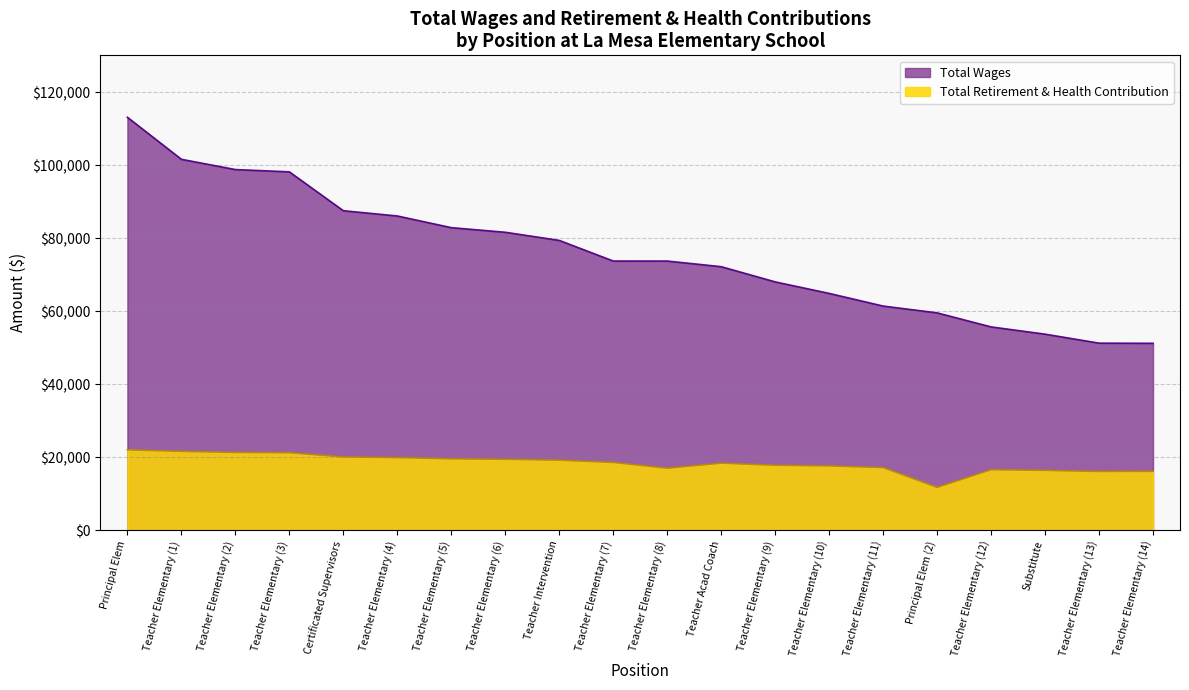

What is the approximate value of Total Wages at Teacher Elementary (10)?

64913